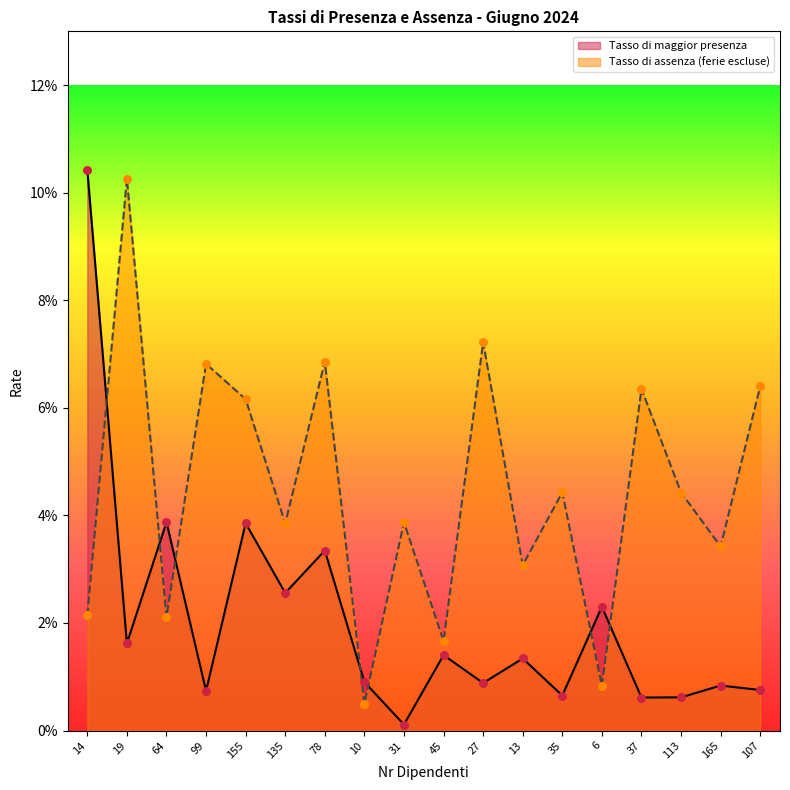

Is the value of Tasso di assenza (ferie escluse) at 27 greater than the value of Tasso di maggior presenza at 37?

Yes